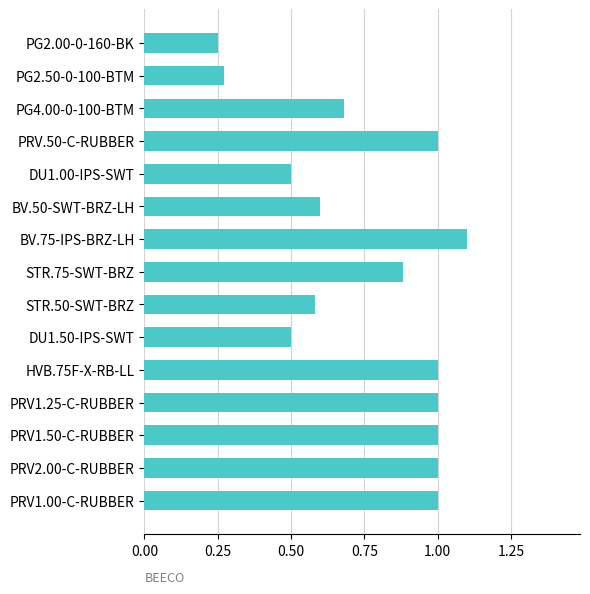

At which category does the chart reach its peak across all series?

BV.75-IPS-BRZ-LH